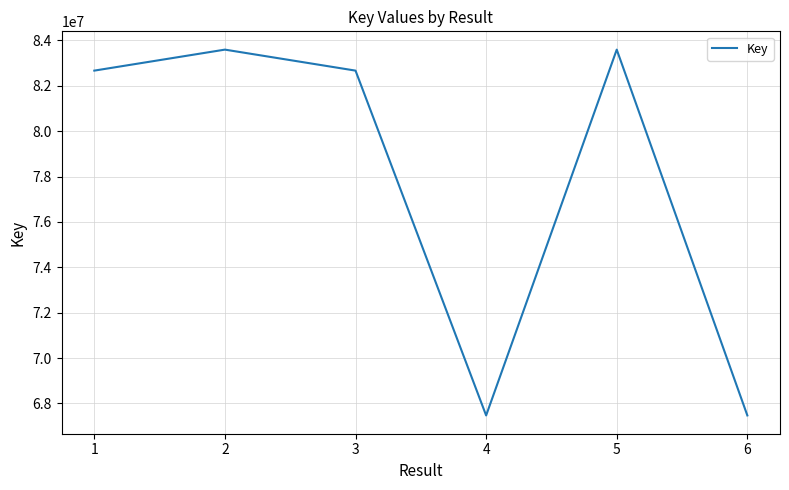

What is the change in value from 2 to 3?

-925480